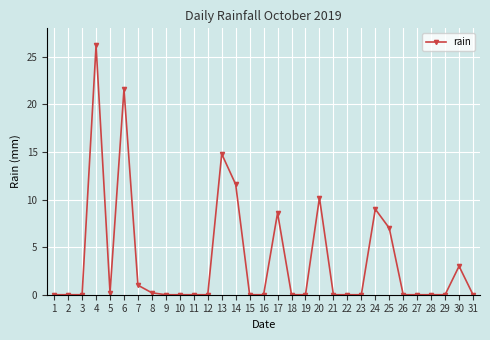

The chart shows a value of 4.7 at 25. True or false?

False